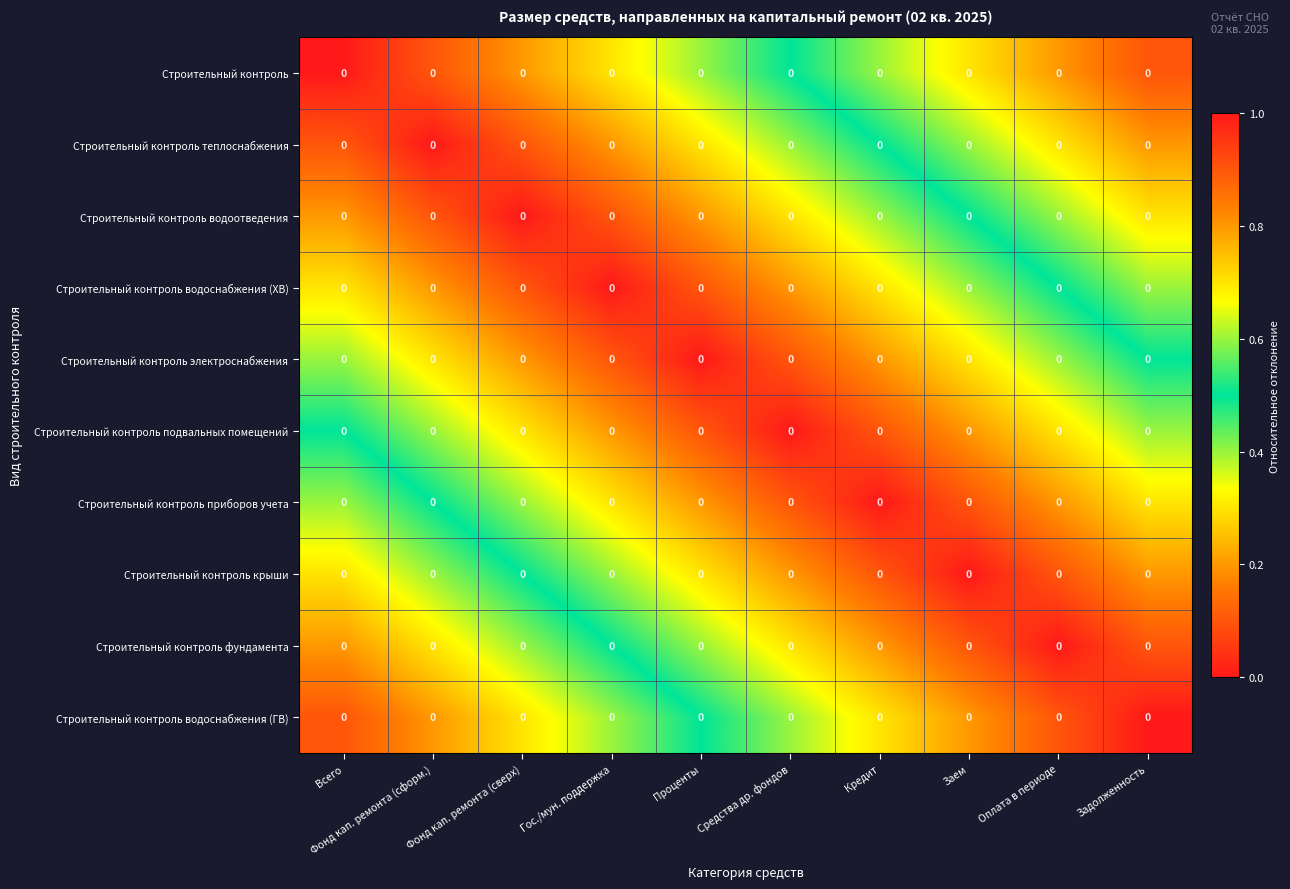

Which series has the largest range (max minus min)?

Строительный контроль